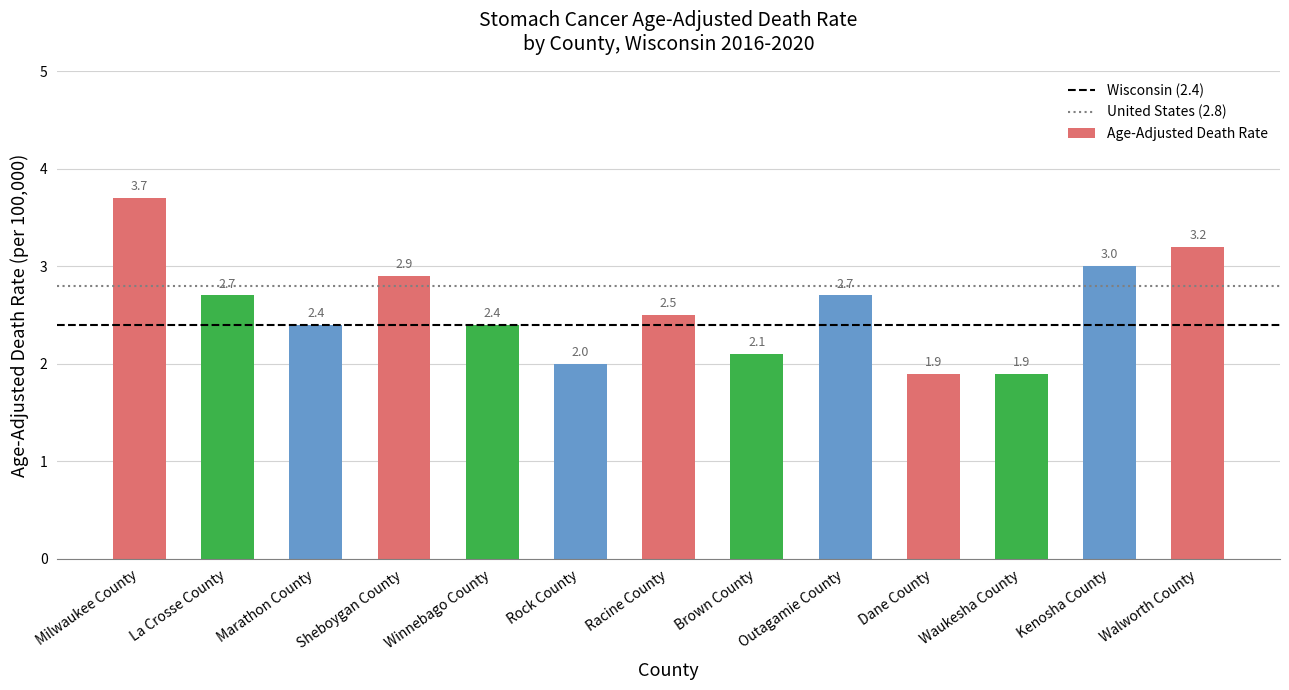

Does the chart contain stacked bars?

No